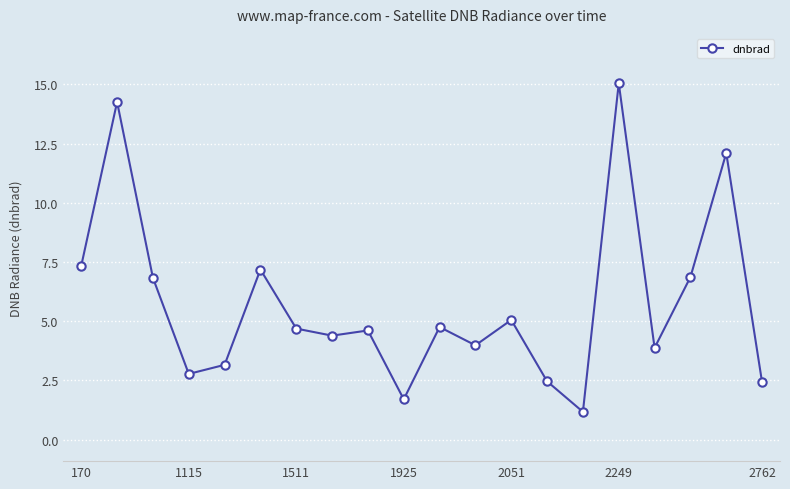

Is this an area chart (filled region under the line)?

No